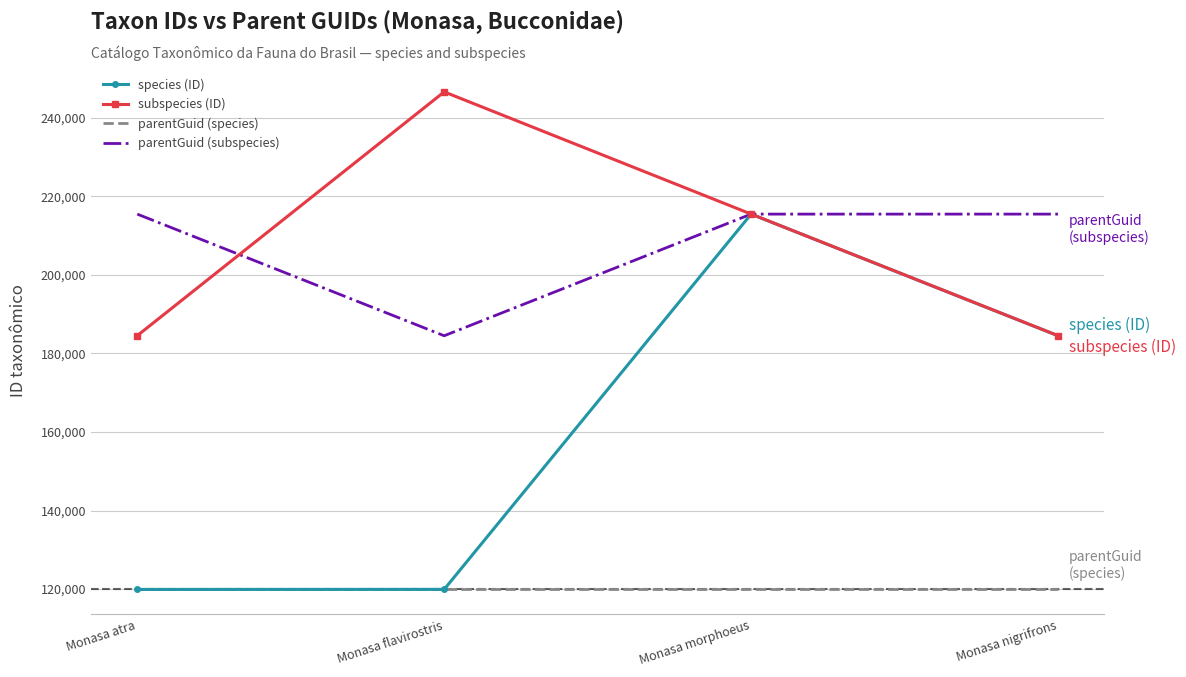

What are all the series names shown in the legend?

species (ID), subspecies (ID), parentGuid (species), parentGuid (subspecies)